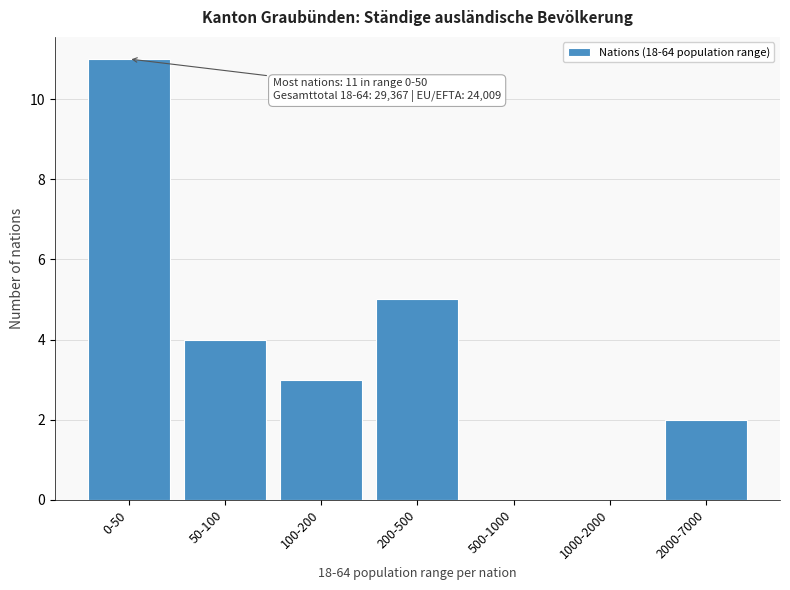

Reading left to right, extract all data points from this chart.

0-50=11	50-100=4	100-200=3	200-500=5	500-1000=0	1000-2000=0	2000-7000=2